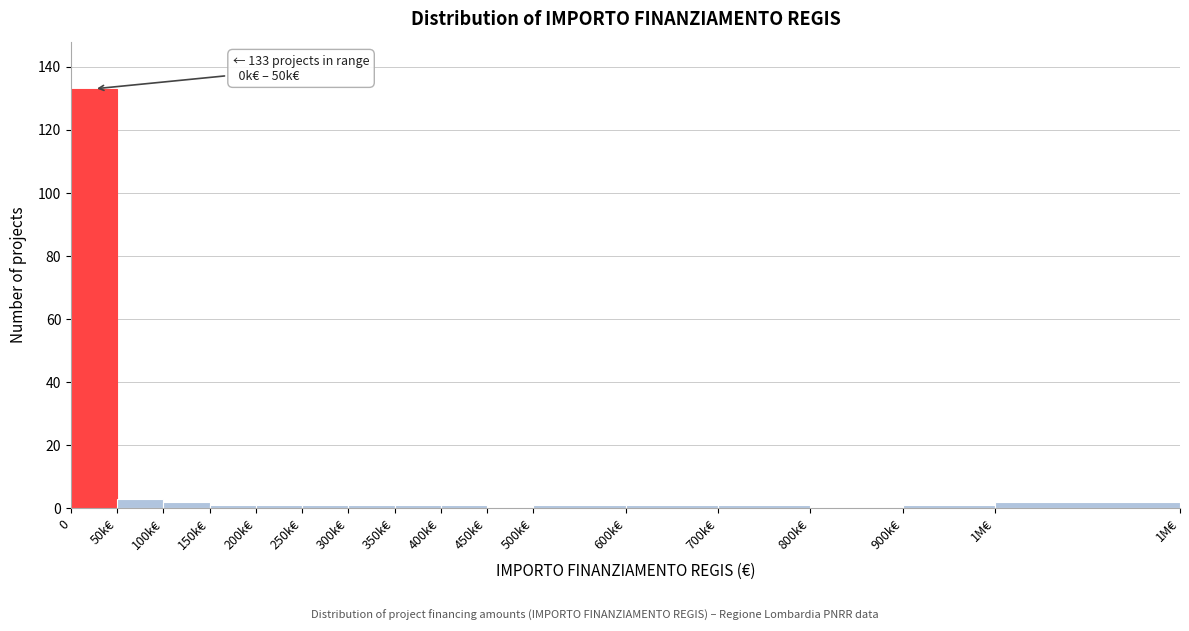

Reading left to right, extract all data points from this chart.

0=133	50k€=3	100k€=2	150k€=1	200k€=1	250k€=1	300k€=1	350k€=1	400k€=1	450k€=0	500k€=1	600k€=1	700k€=1	800k€=0	900k€=1	1M€=2